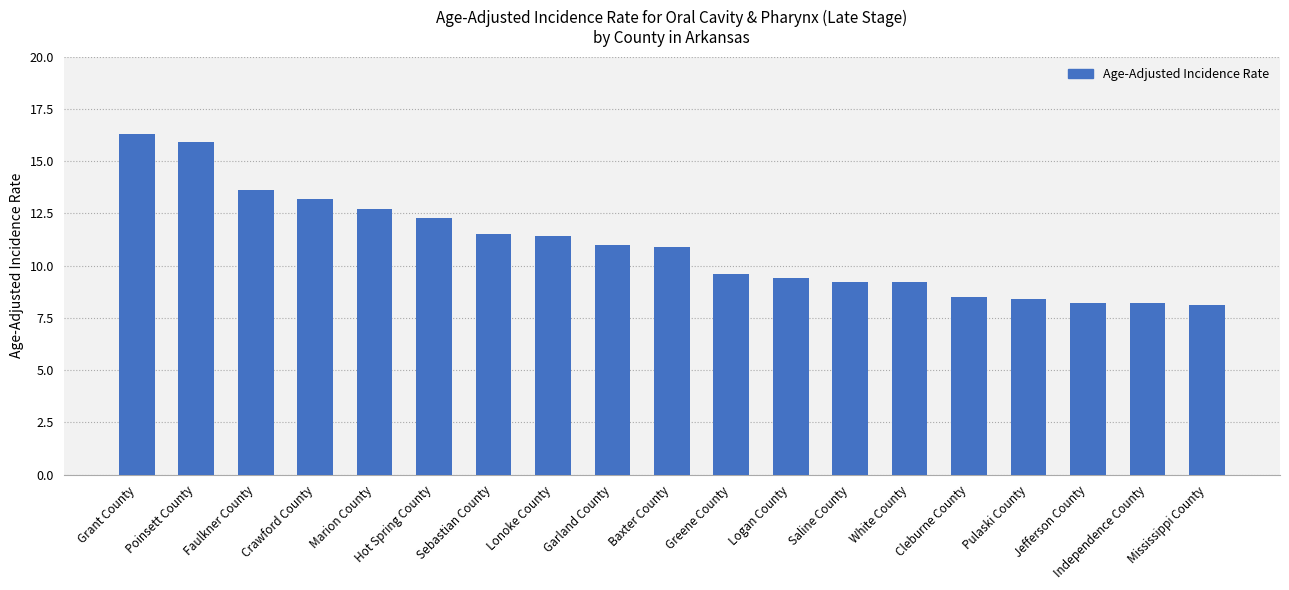

Reading left to right, what are all the values shown in this chart?

16.3	15.9	13.6	13.2	12.7	12.3	11.5	11.4	11.0	10.9	9.6	9.4	9.2	9.2	8.5	8.4	8.2	8.2	8.1